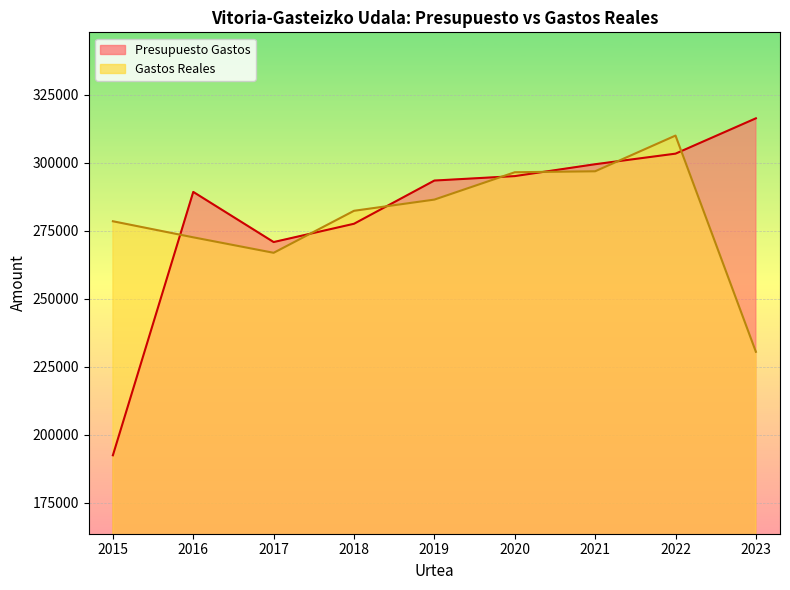

Between 2018 and 2023, which series saw the biggest shift?

Gastos Reales